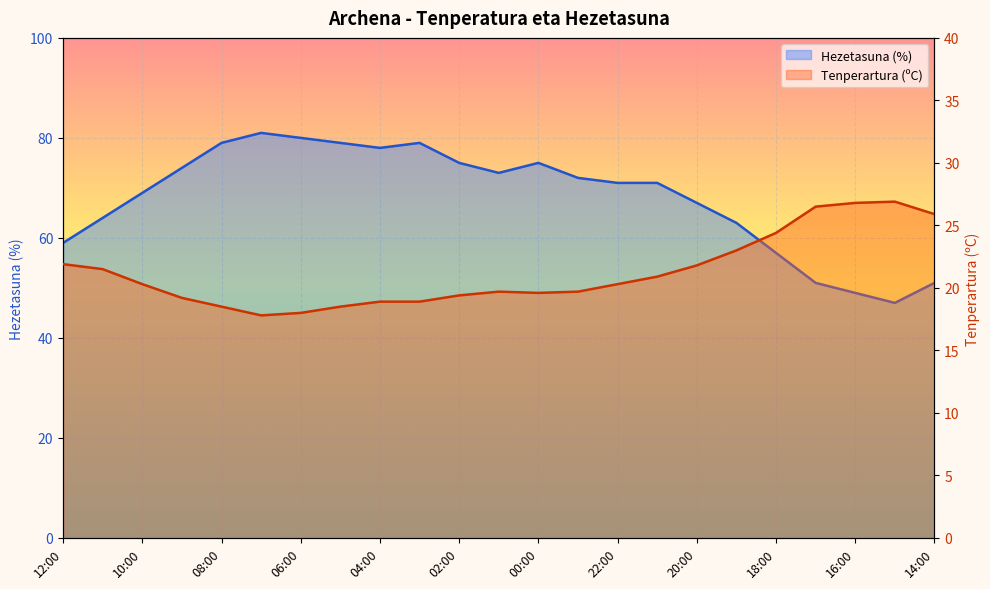

True or false: Hezetasuna (%) has a value of 78.0 at 04:00.

True